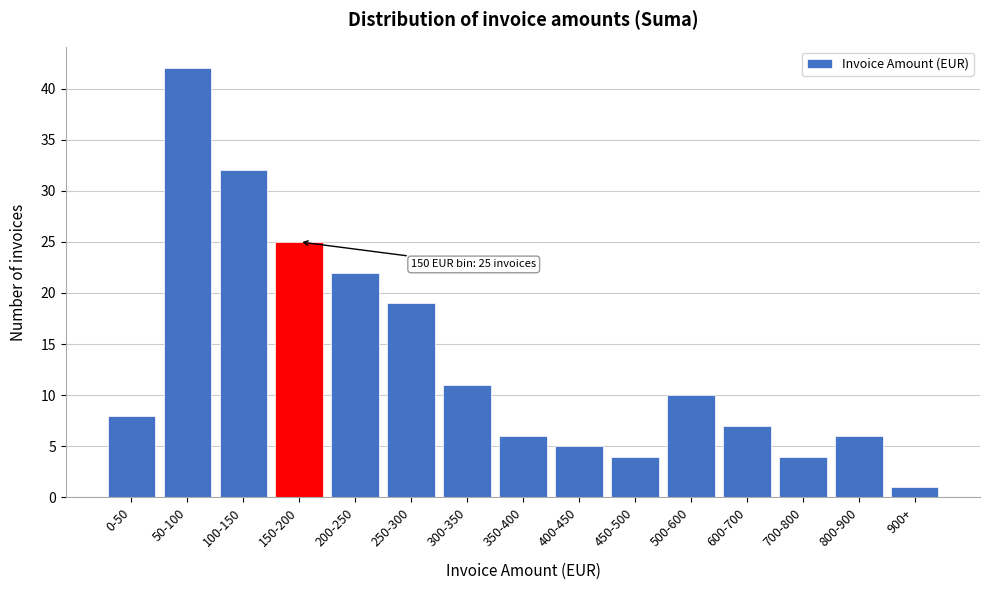

Reading left to right, list all the values displayed in this chart.

0-50=8	50-100=42	100-150=32	150-200=25	200-250=22	250-300=19	300-350=11	350-400=6	400-450=5	450-500=4	500-600=10	600-700=7	700-800=4	800-900=6	900+=1